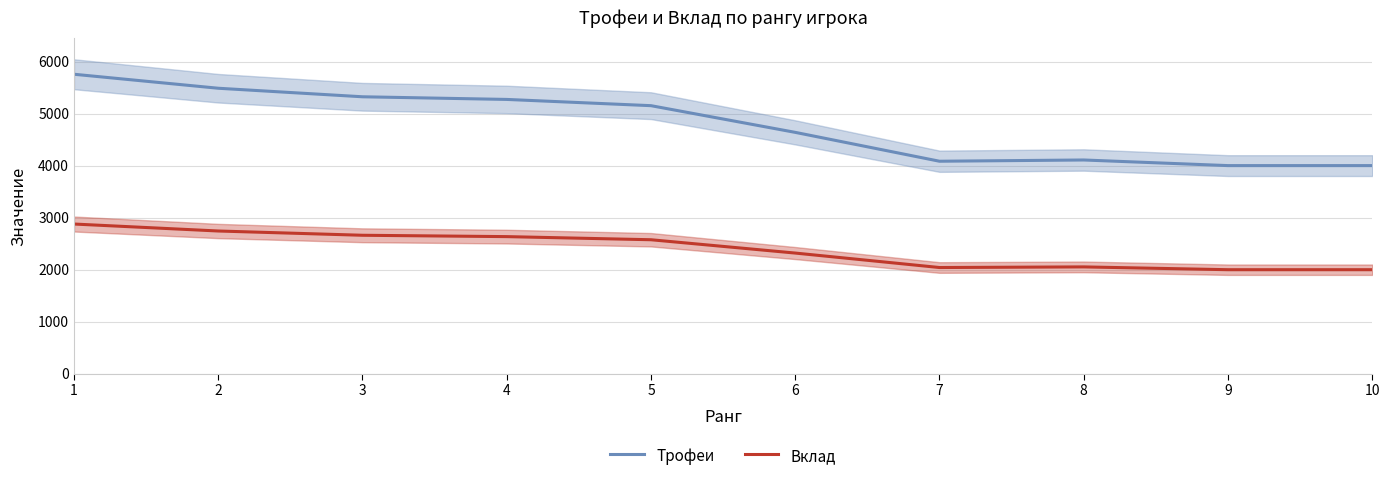

Is it true that Вклад equals 3233 at 8?

False